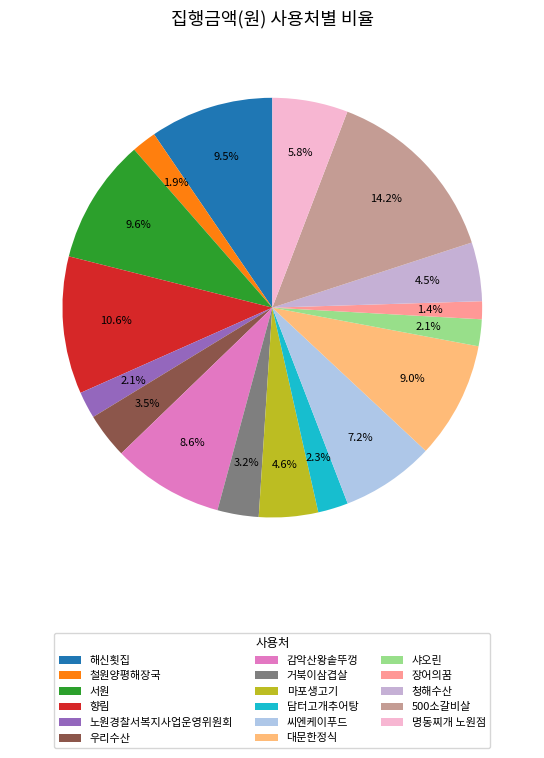

To the nearest percent, what is the combined percentage of 노원경찰서복지사업운영위원회 and 거북이삼겹살?

5%